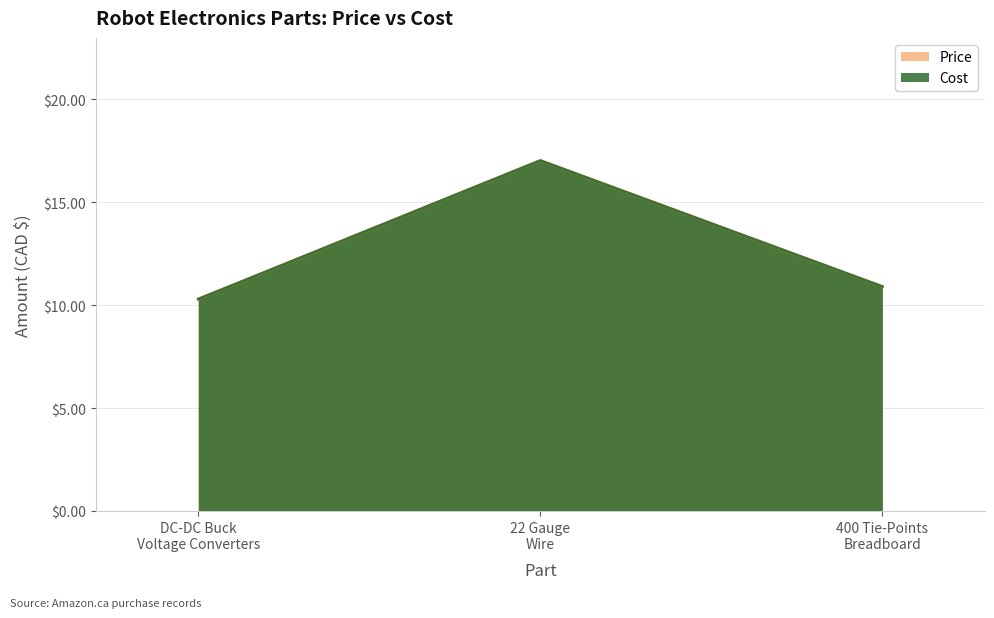

At how many categories does at least one series exceed 10?

3